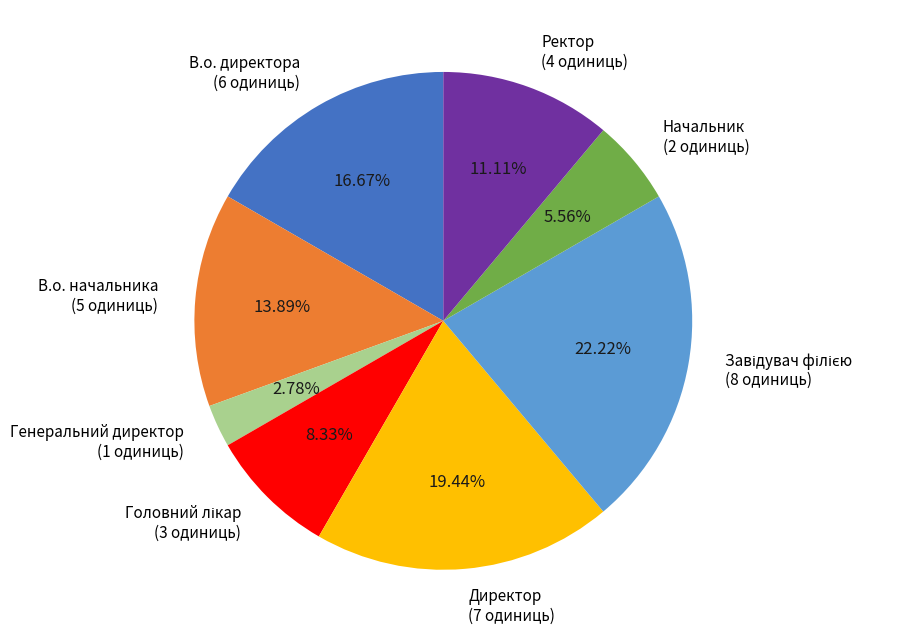

Is there a majority slice in this chart?

No